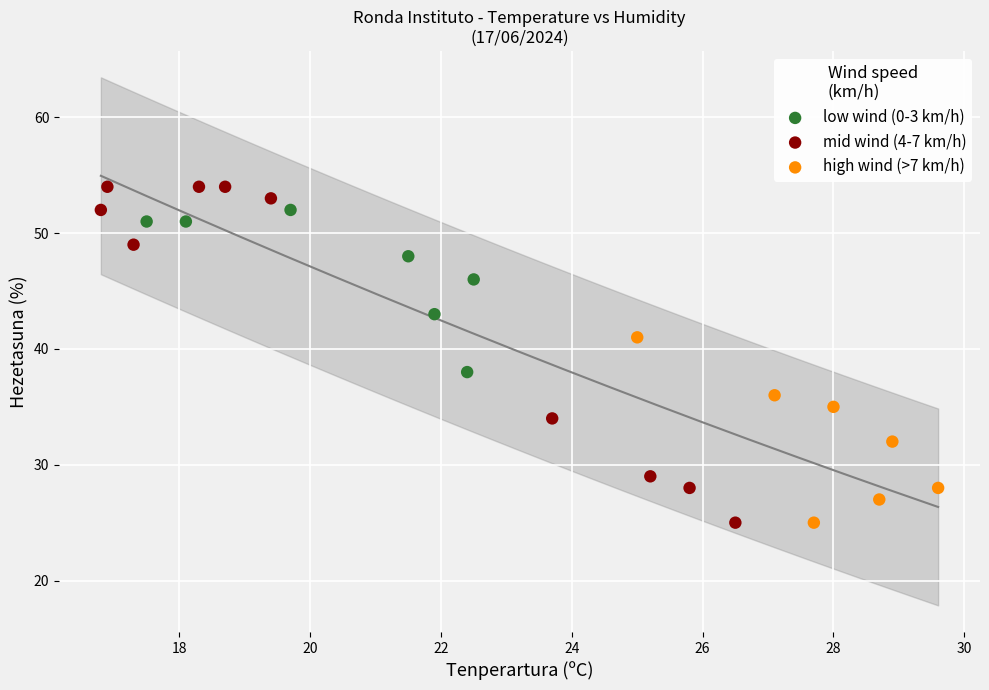

Which series has the widest spread of Y values?

mid wind (4-7 km/h)